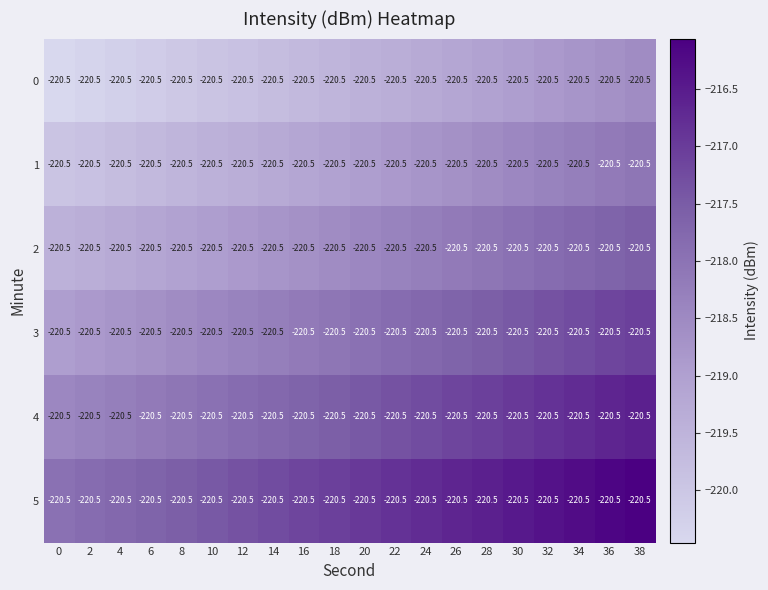

What is the difference between the second highest and minimum values in the 5 series?

1.8